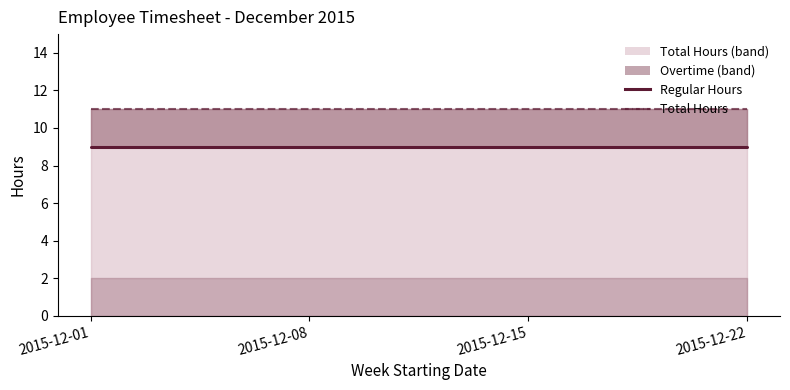

Reading left to right, what are all the values shown in this chart?

Regular Hours: 9	9	9	9
Total Hours: 11	11	11	11